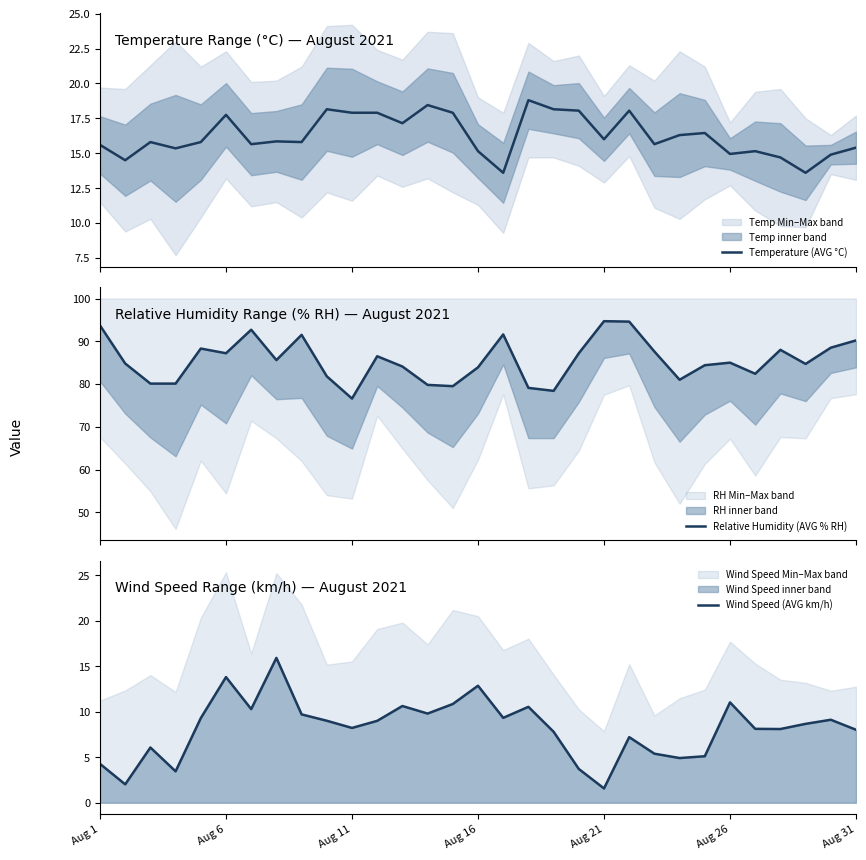

What is the difference between the Wind Speed (AVG km/h) values at 17 and 21?

3.3